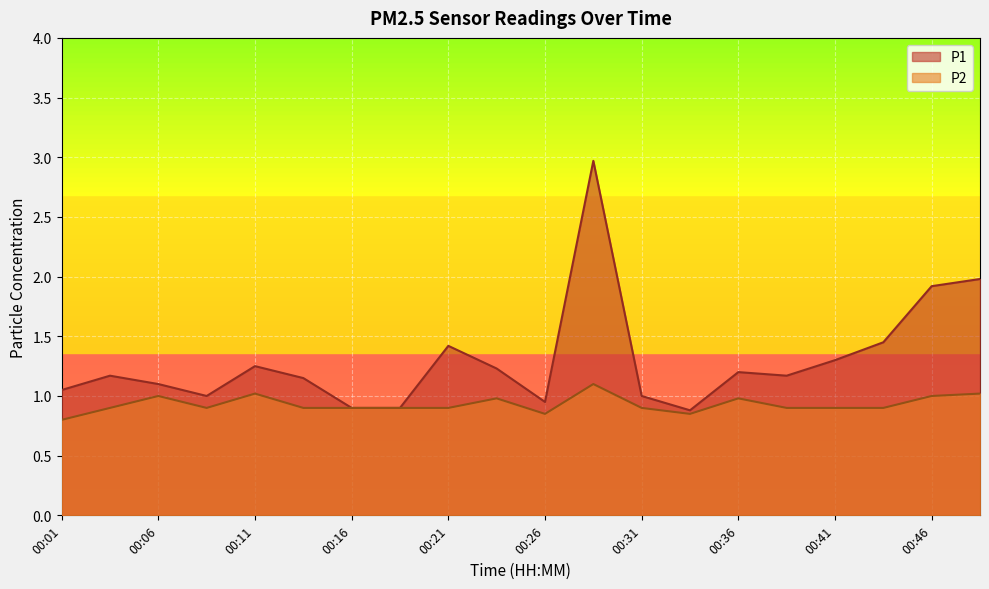

How many lines are shown in the chart?

2